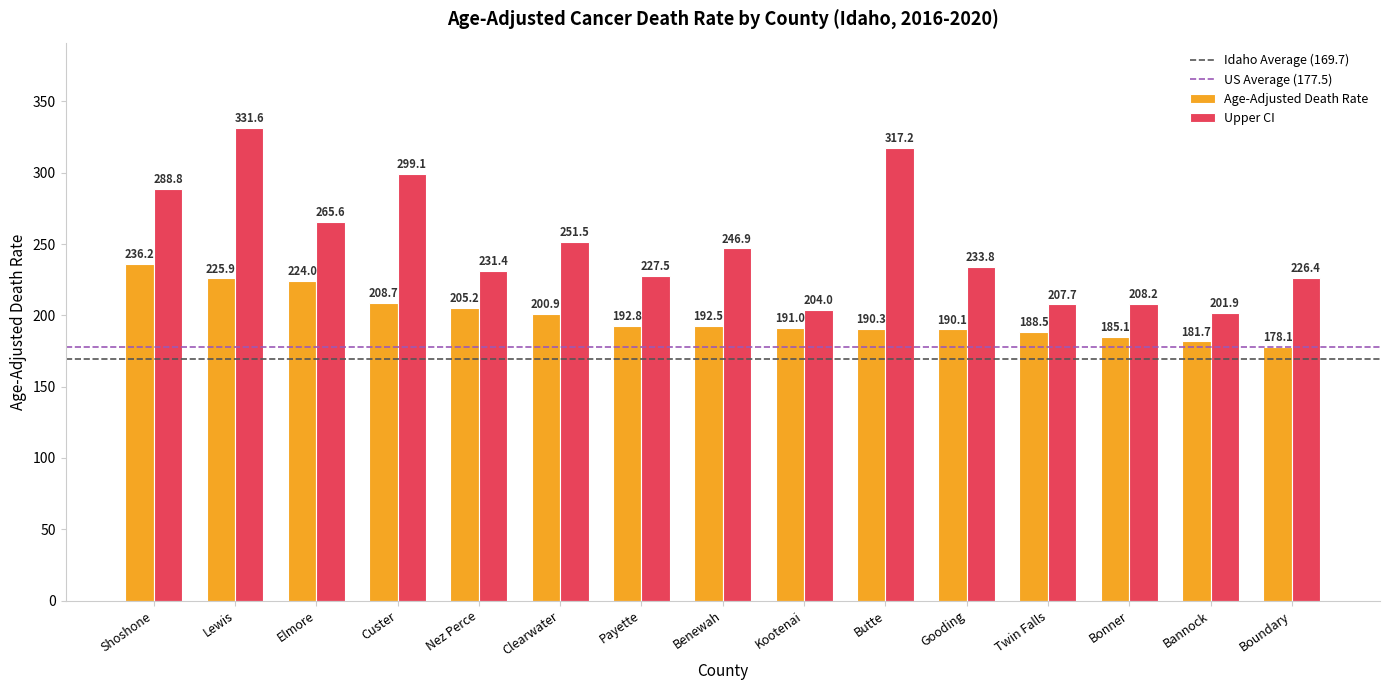

Are the bars grouped side by side (vs. stacked)?

Yes